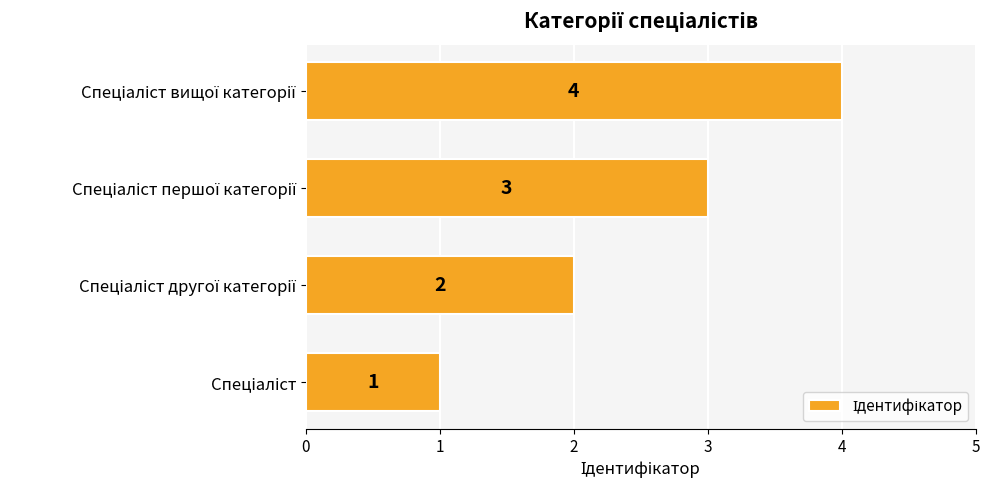

What is the difference between the maximum and minimum values?

3